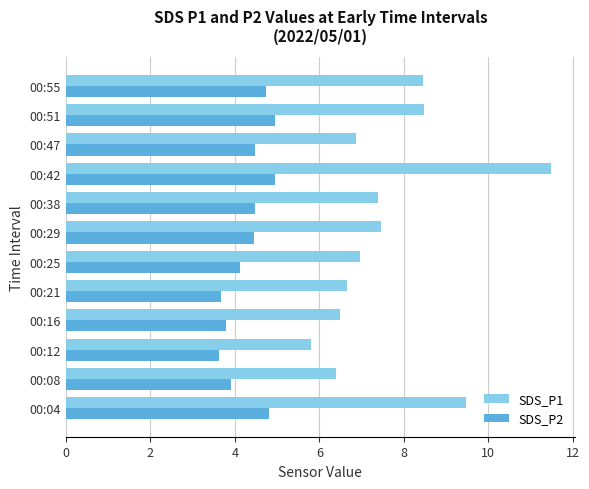

The SDS_P1 series shows 9.5 at 00:04. True or false?

True